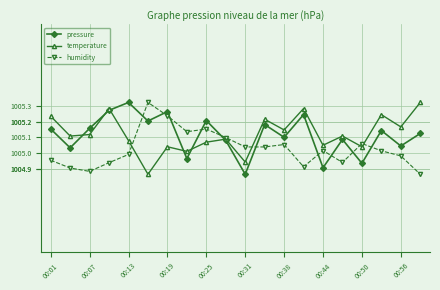

True or false: humidity and pressure intersect in this chart.

True